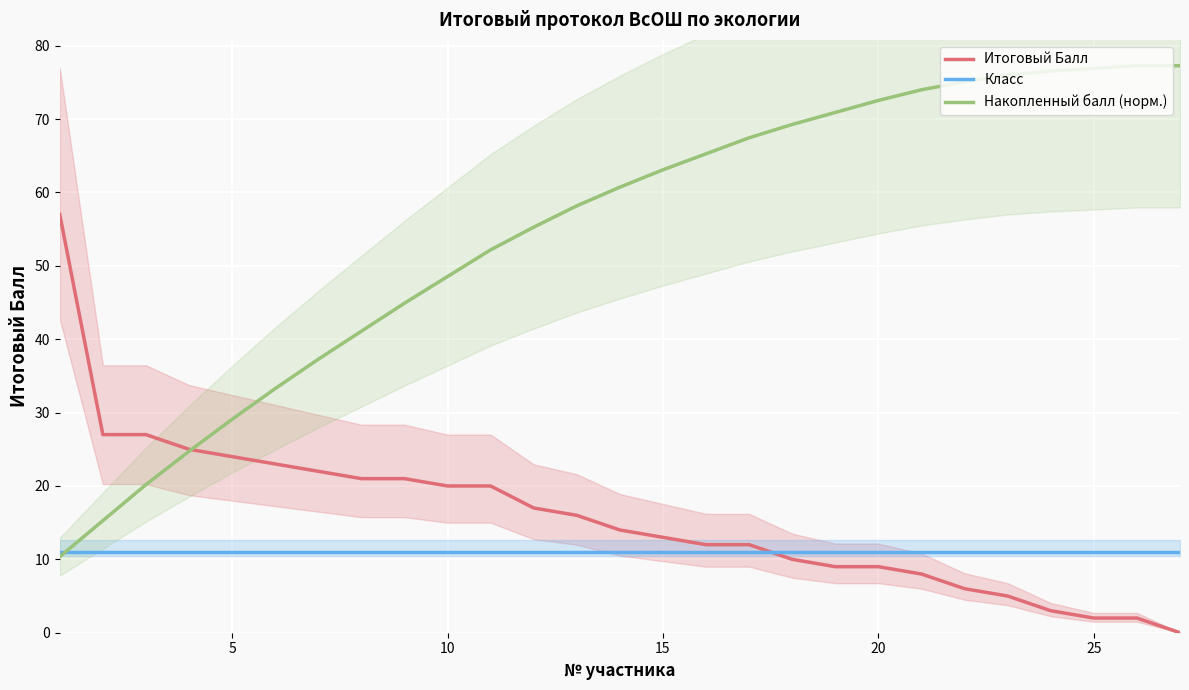

What is the highest value of the Класс series?

11.0